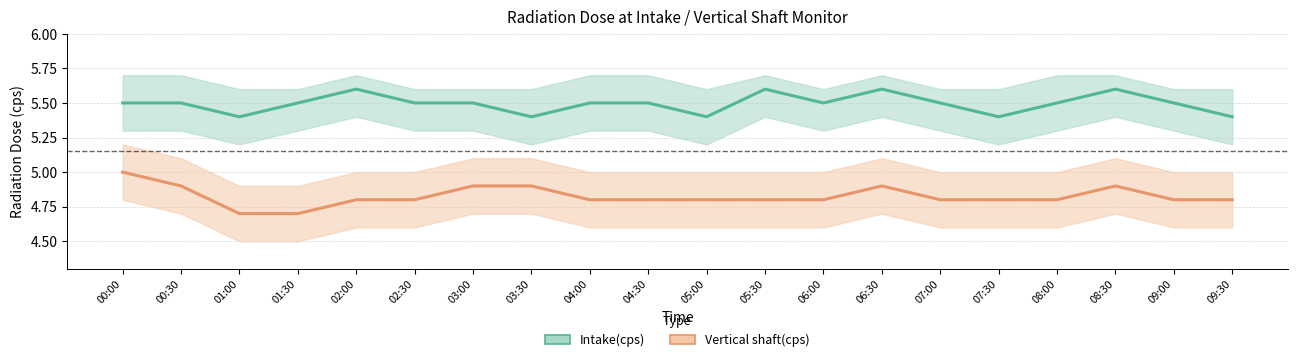

True or false: Vertical shaft(cps) and Intake(cps) intersect in this chart.

False